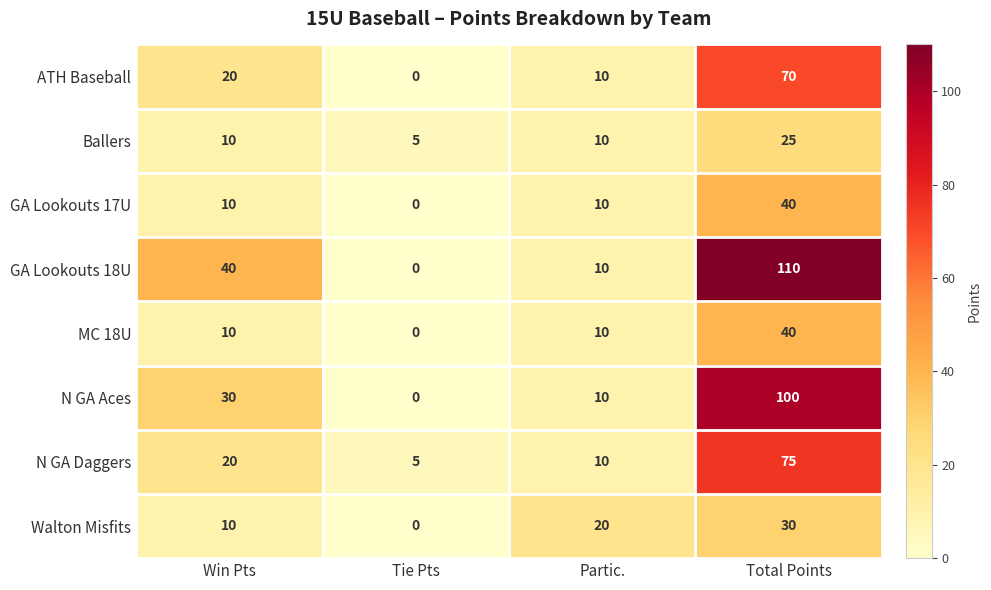

Which series changed the most between Win Pts and Tie Pts?

GA Lookouts 18U